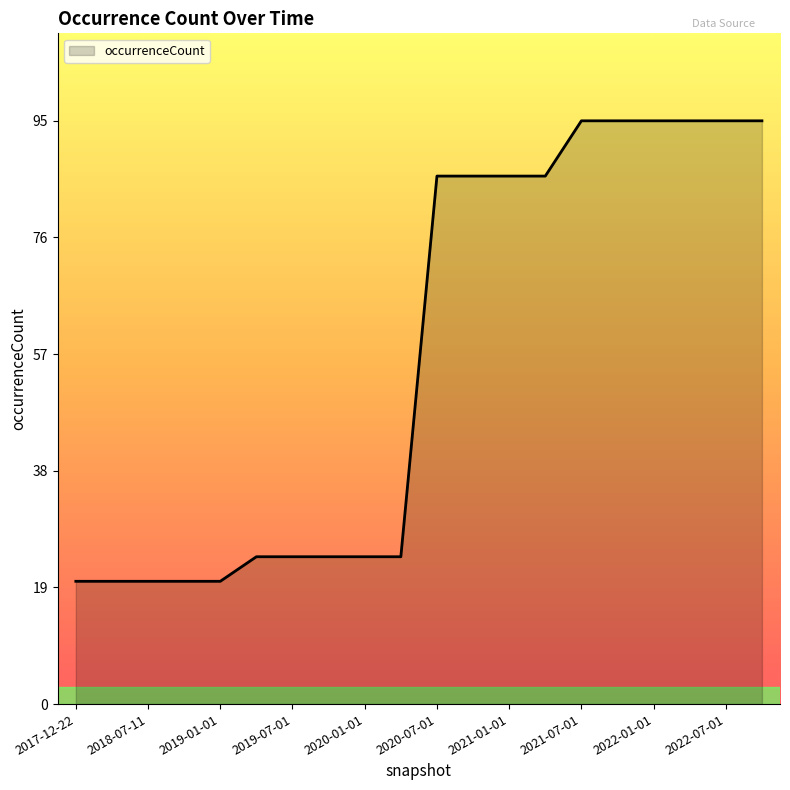

What is the smallest value displayed?

20